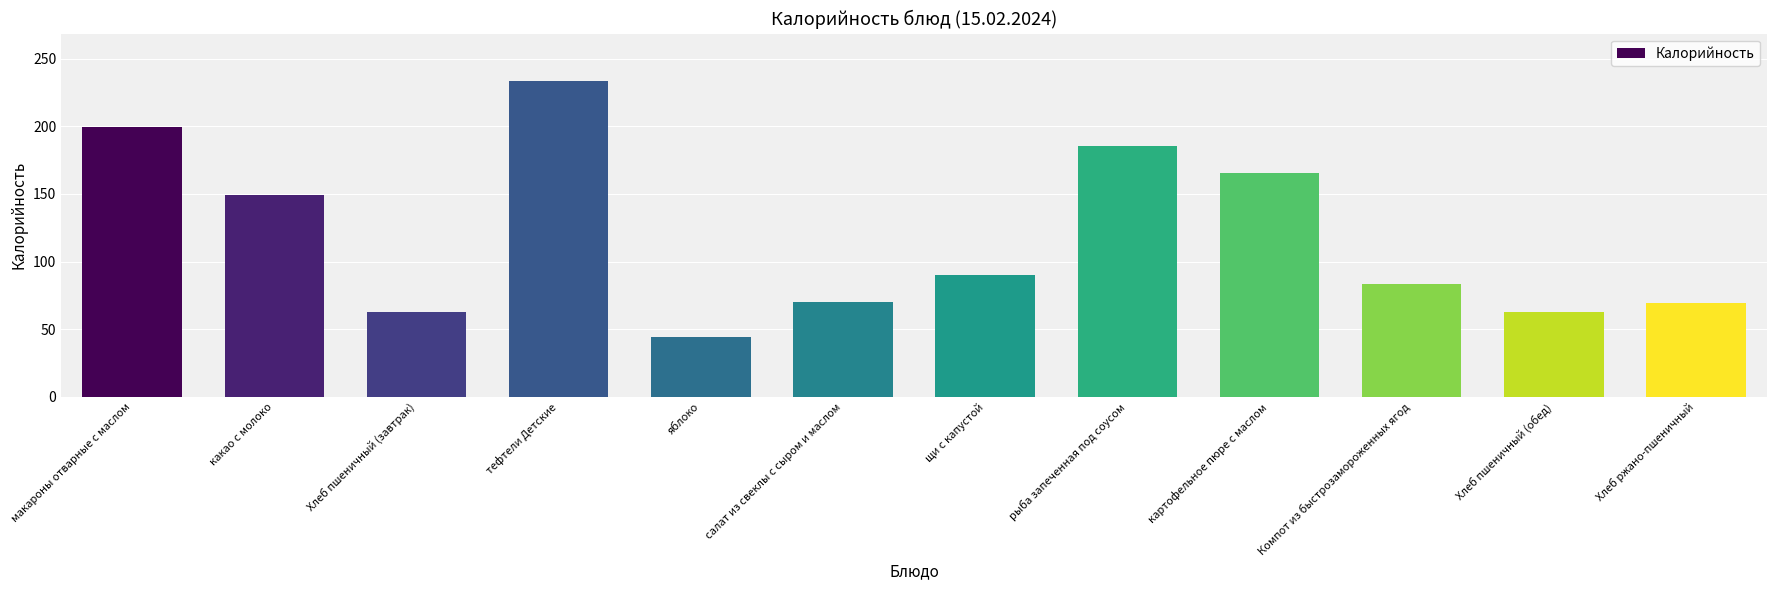

Approximately how many times larger is the value at какао с молоко compared to яблоко?

3.4